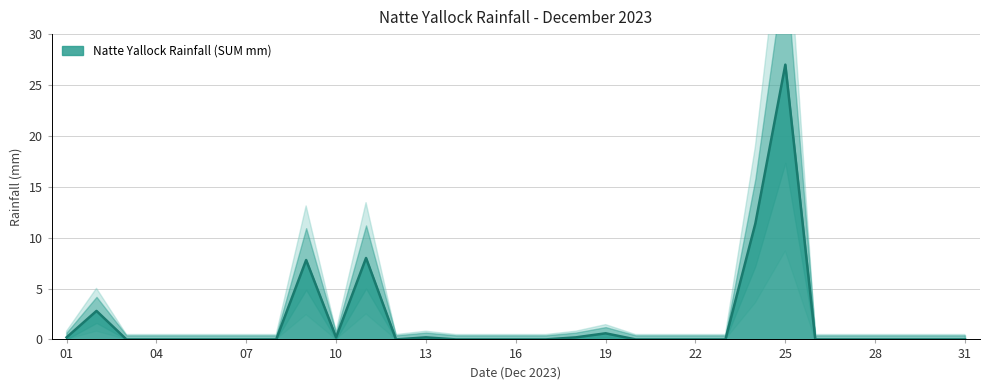

What is the average value?

1.9